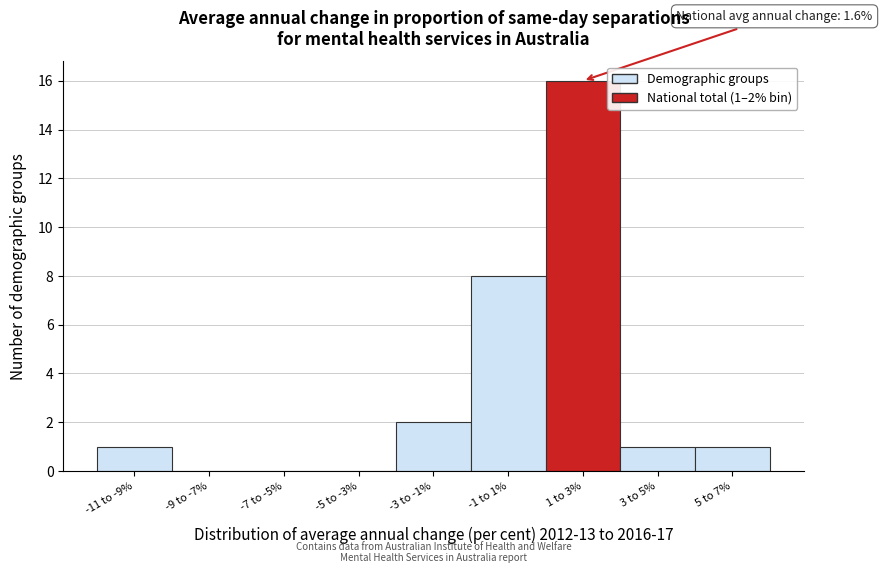

Reading right to left, transcribe all the data shown in this chart.

5 to 7%=1	3 to 5%=1	1 to 3%=16	-1 to 1%=8	-3 to -1%=2	-5 to -3%=0	-7 to -5%=0	-9 to -7%=0	-11 to -9%=1